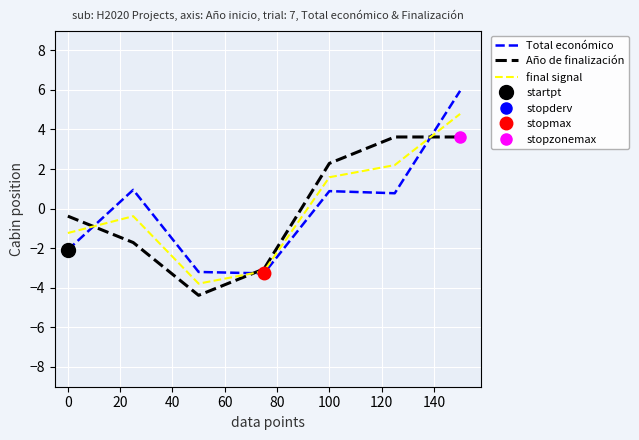

The value of Total económico at 0 is -2.1. True or false?

True